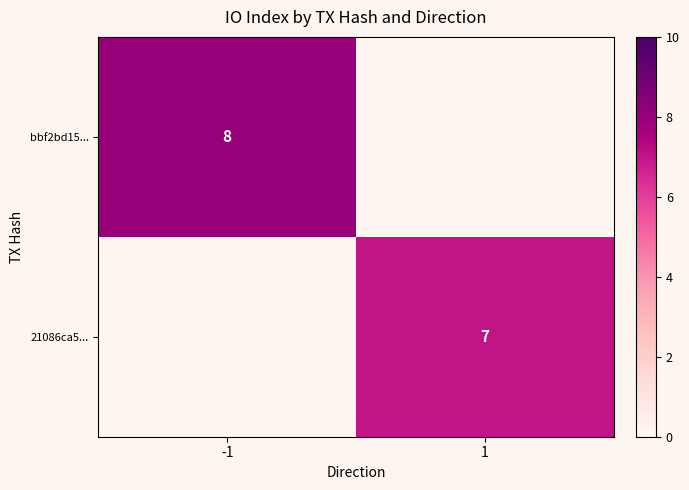

The 21086ca5... series shows 11 at 1. True or false?

False